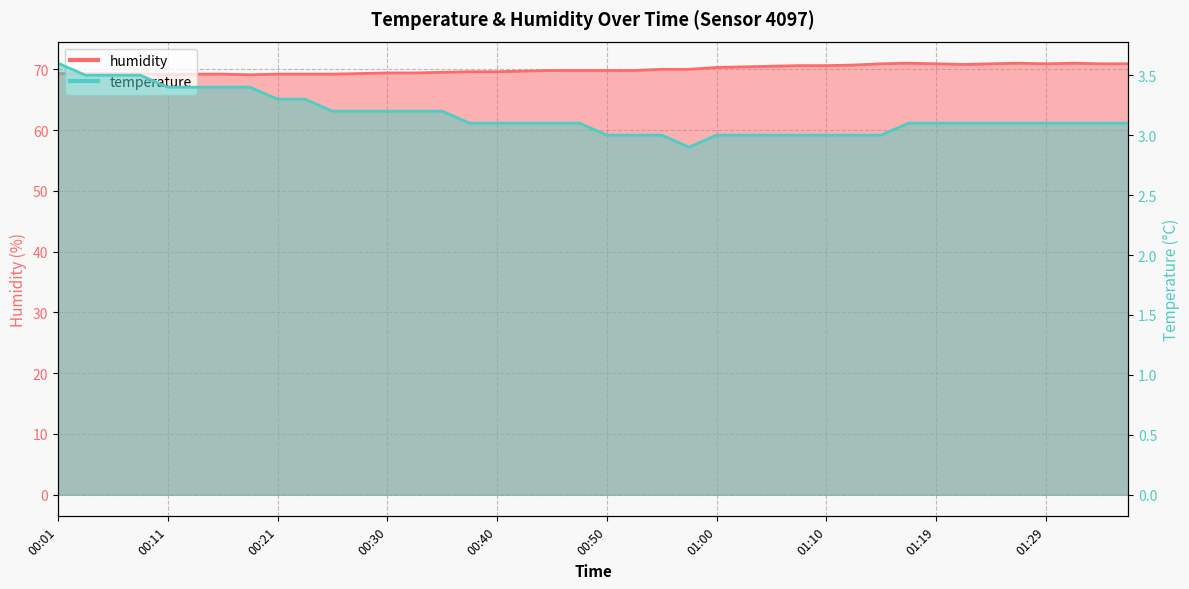

Count the temperature values in the range 3 to 4.

39